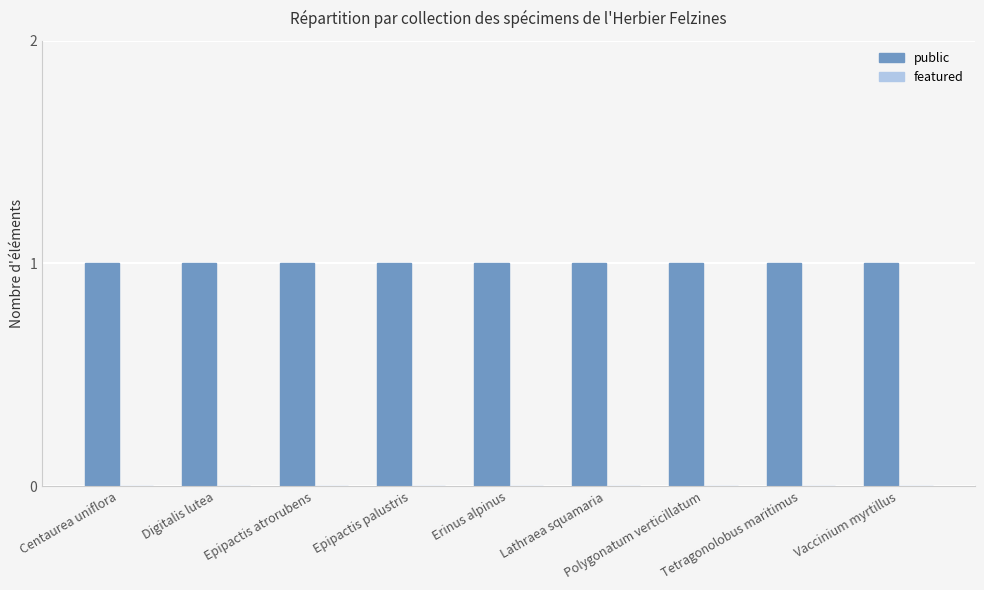

Reading right to left, extract all data points from this chart.

public: Vaccinium myrtillus=1	Tetragonolobus maritimus=1	Polygonatum verticillatum=1	Lathraea squamaria=1	Erinus alpinus=1	Epipactis palustris=1	Epipactis atrorubens=1	Digitalis lutea=1	Centaurea uniflora=1
featured: Vaccinium myrtillus=0	Tetragonolobus maritimus=0	Polygonatum verticillatum=0	Lathraea squamaria=0	Erinus alpinus=0	Epipactis palustris=0	Epipactis atrorubens=0	Digitalis lutea=0	Centaurea uniflora=0